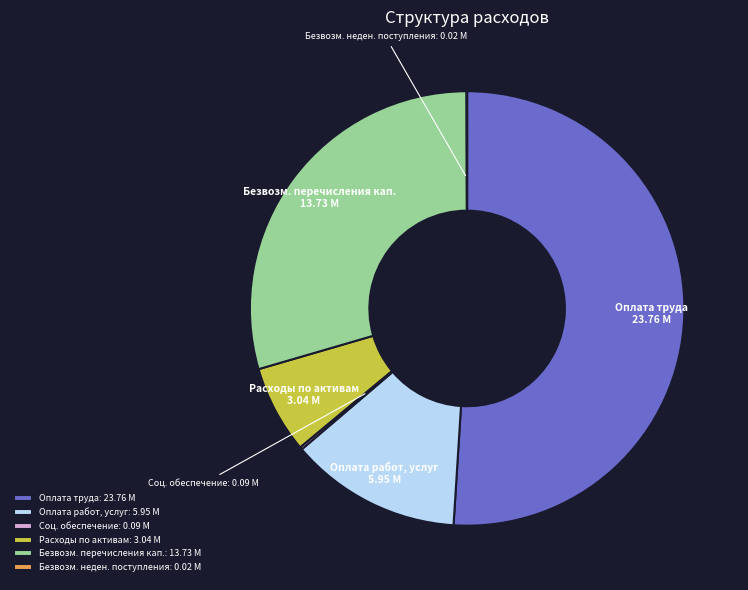

Which category accounts for the majority?

Оплата труда: 23.76 M